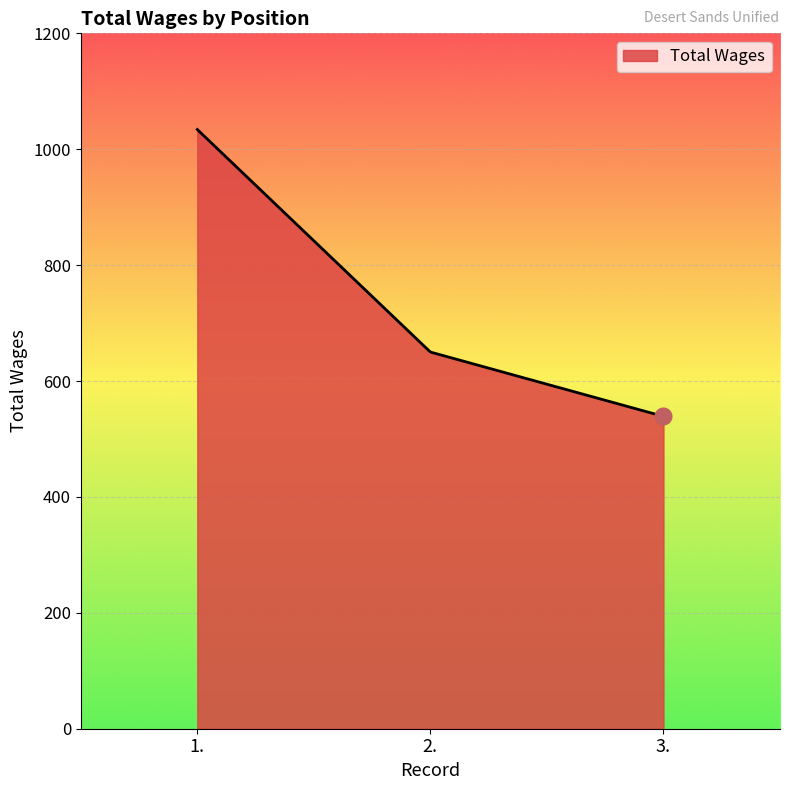

What is the average value?

718.5